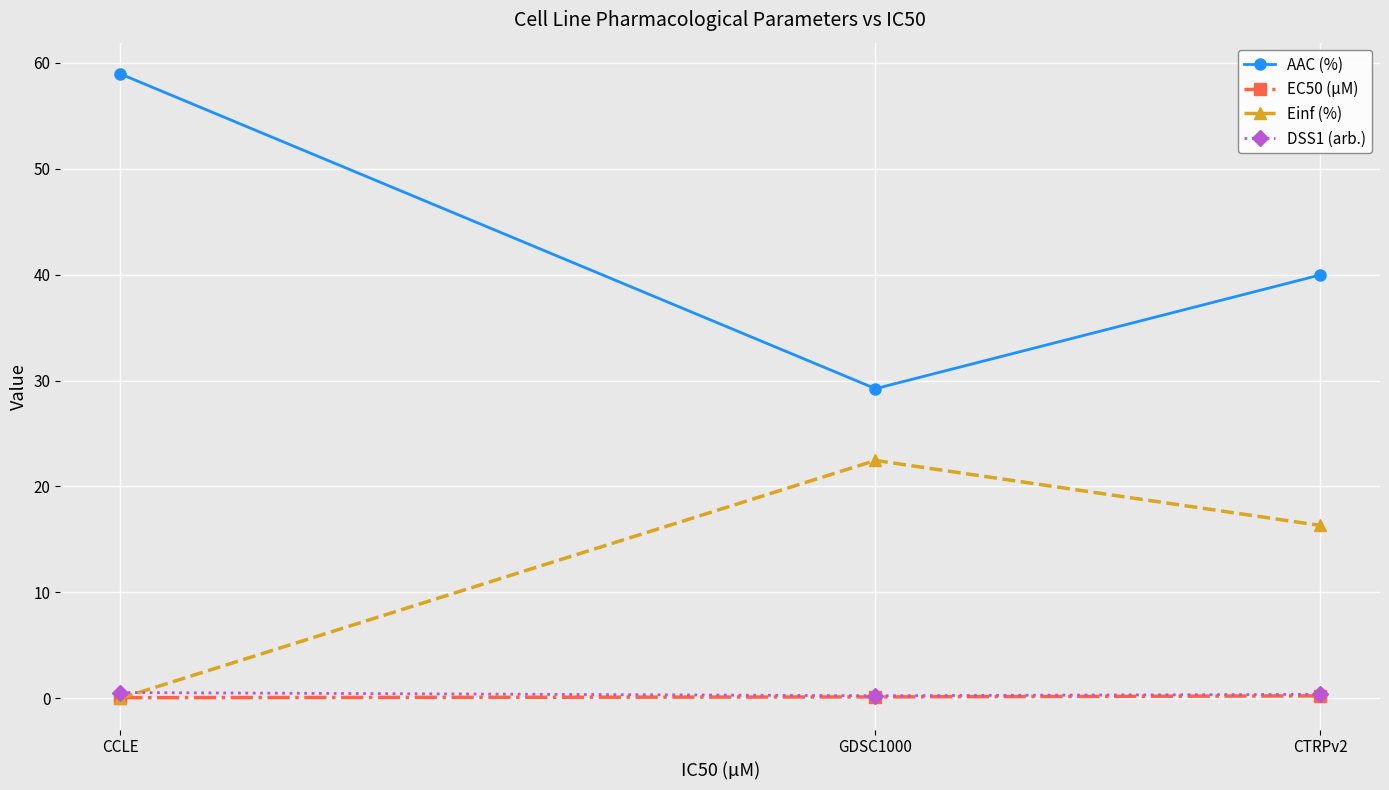

True or false: AAC (%) has a value of 105.3 at CCLE.

False